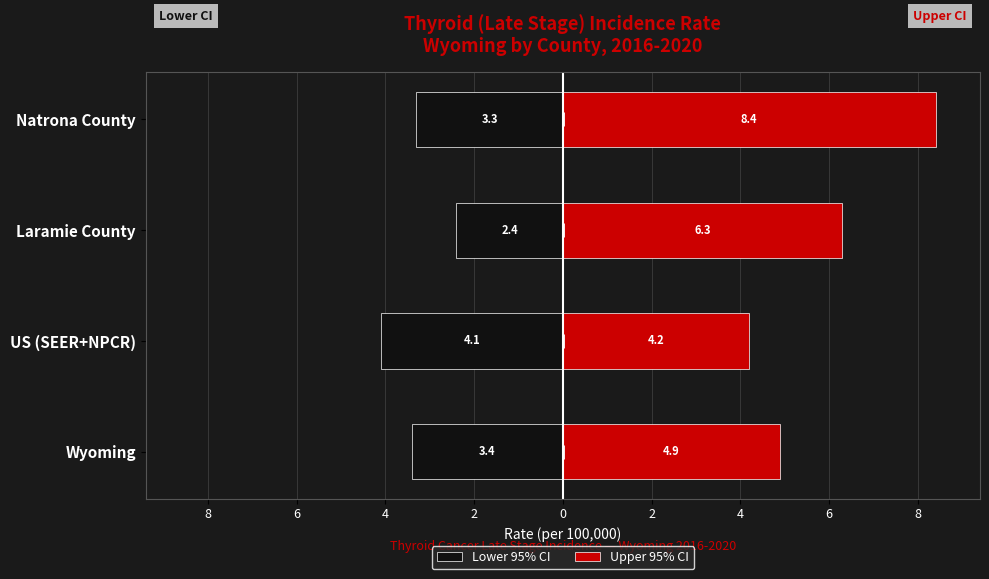

What are all the series names shown in the legend?

Lower 95% CI, Upper 95% CI